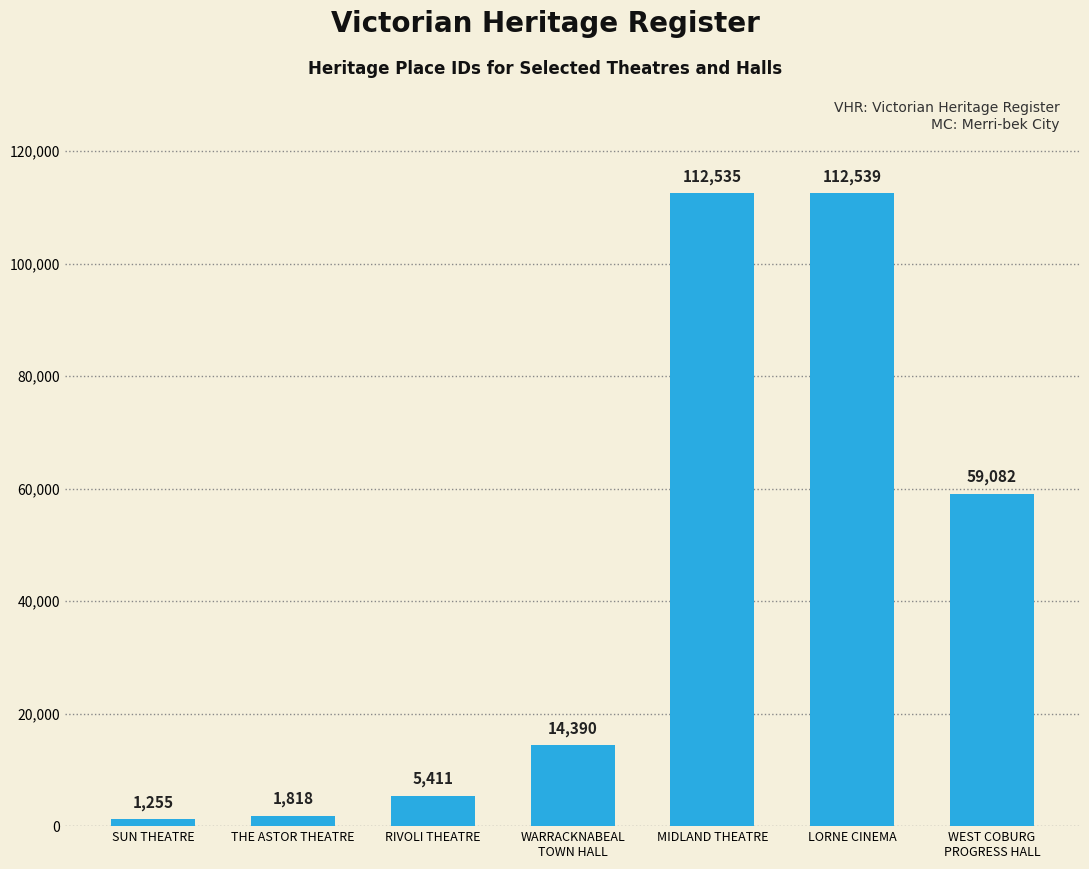

At which category does the chart reach its peak across all series?

LORNE CINEMA